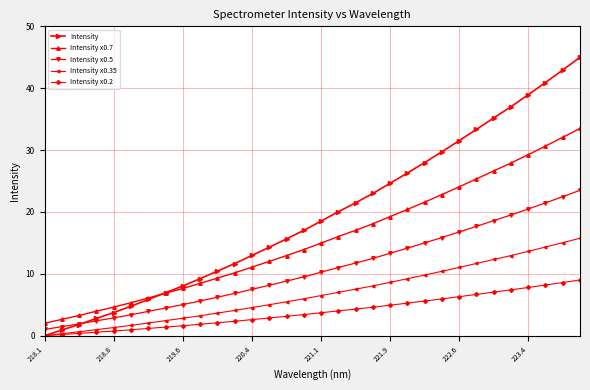

What are all the series names shown in the legend?

Intensity, Intensity x0.7, Intensity x0.5, Intensity x0.35, Intensity x0.2